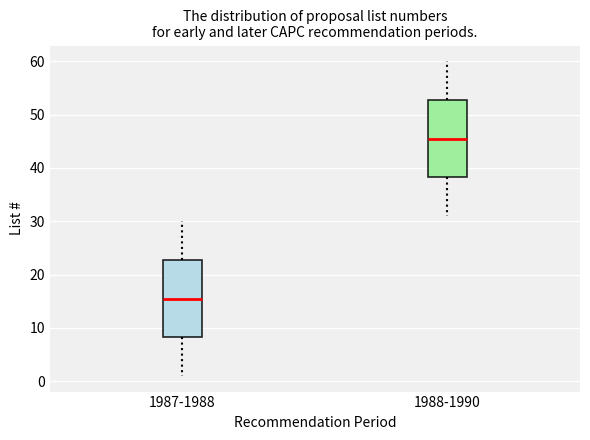

Where does the upper whisker of the box for 1987-1988 end on the y-axis? The values are not printed on the chart, so give them approximately, as read against the axis.

30